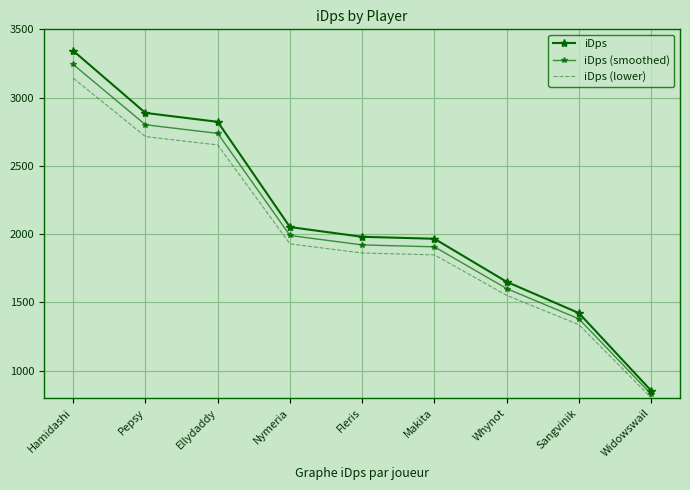

What is the total value across all series at Widowswail?

2485.4